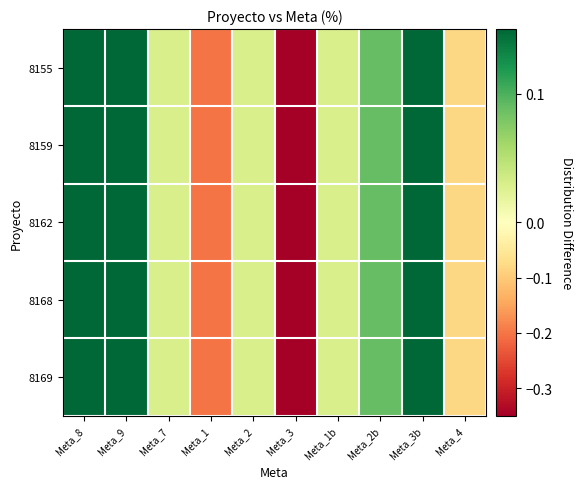

At which category does the chart reach its minimum across all series?

Meta_3